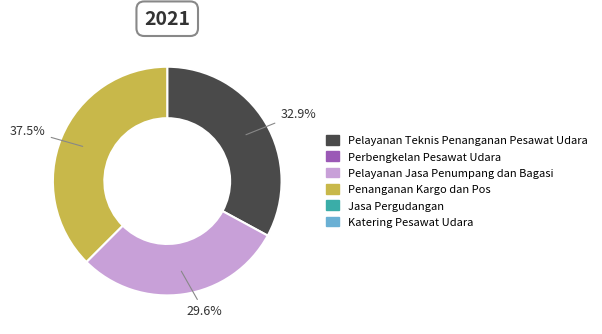

Is there any slice that represents more than half of the pie?

No